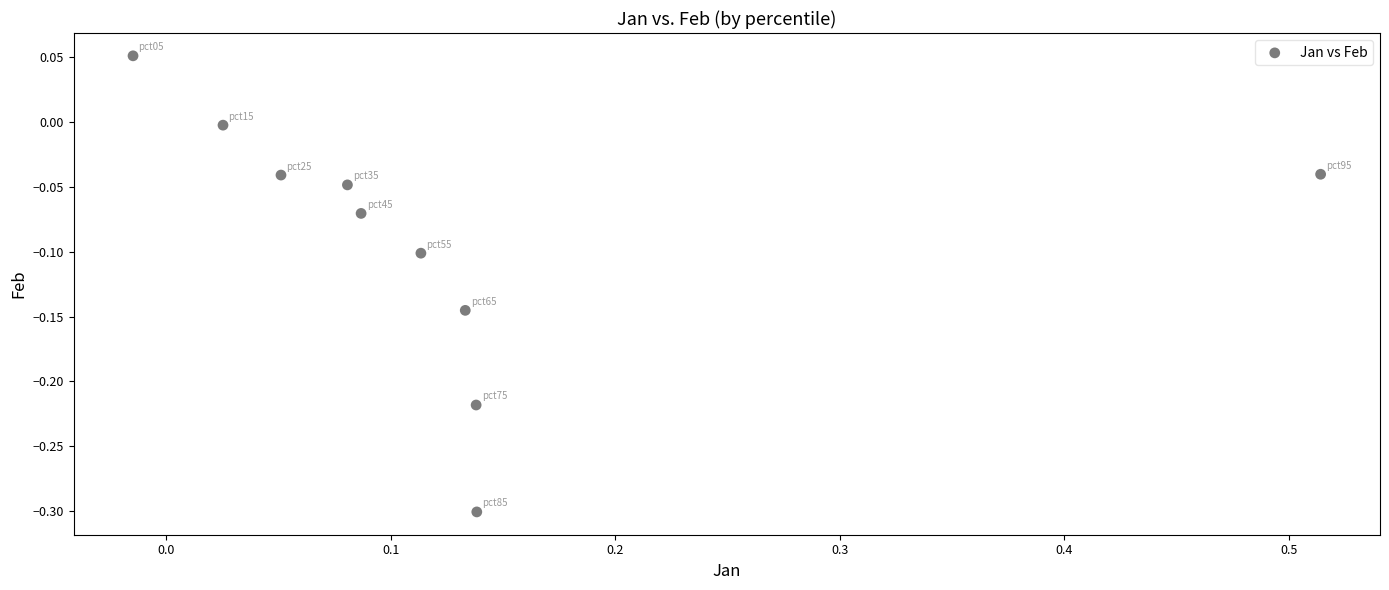

What is the range of Y values (max minus min)?

0.4